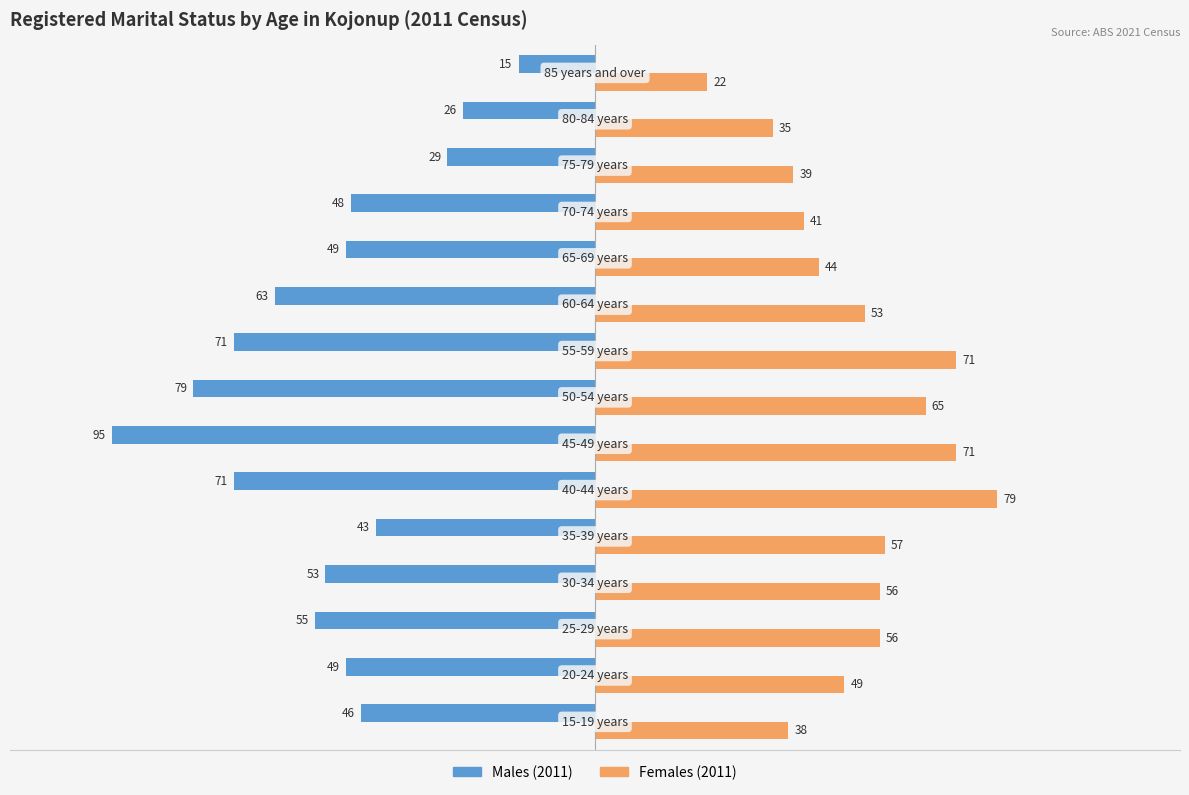

Which series has the largest total across all categories?

Females (2011)